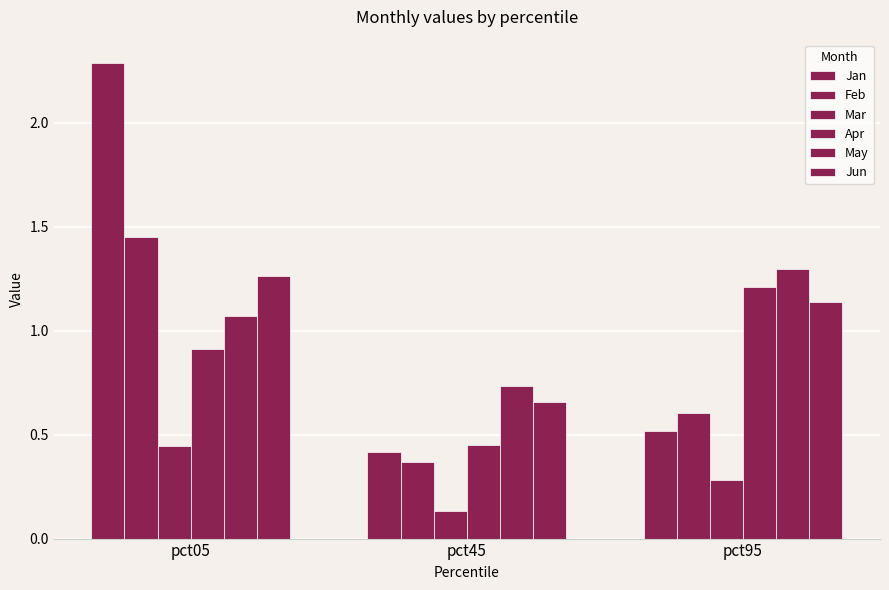

Rank the series at pct95 from highest to lowest value.

May, Apr, Jun, Feb, Jan, Mar